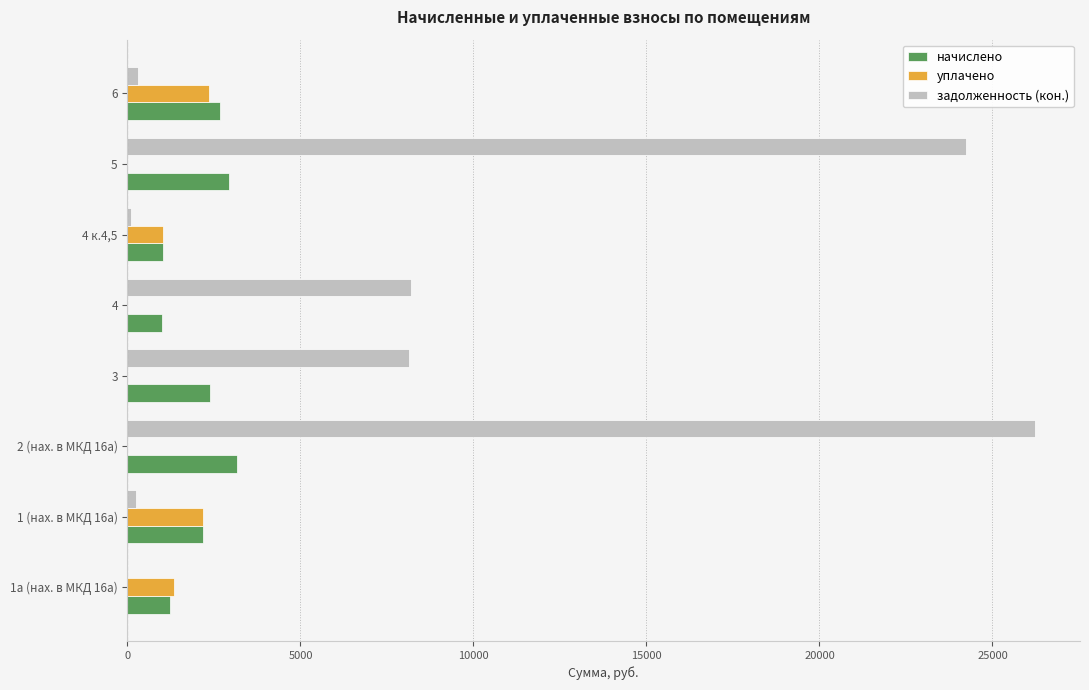

At which category is the sum across all series the highest?

2 (нах. в МКД 16а)